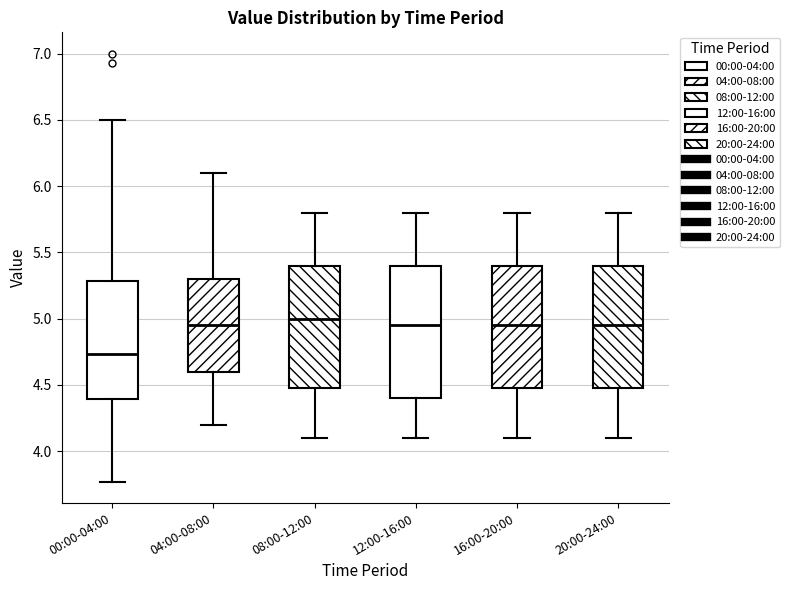

Comparing the boxes themselves (not the whiskers), which one is the tallest?

12:00-16:00